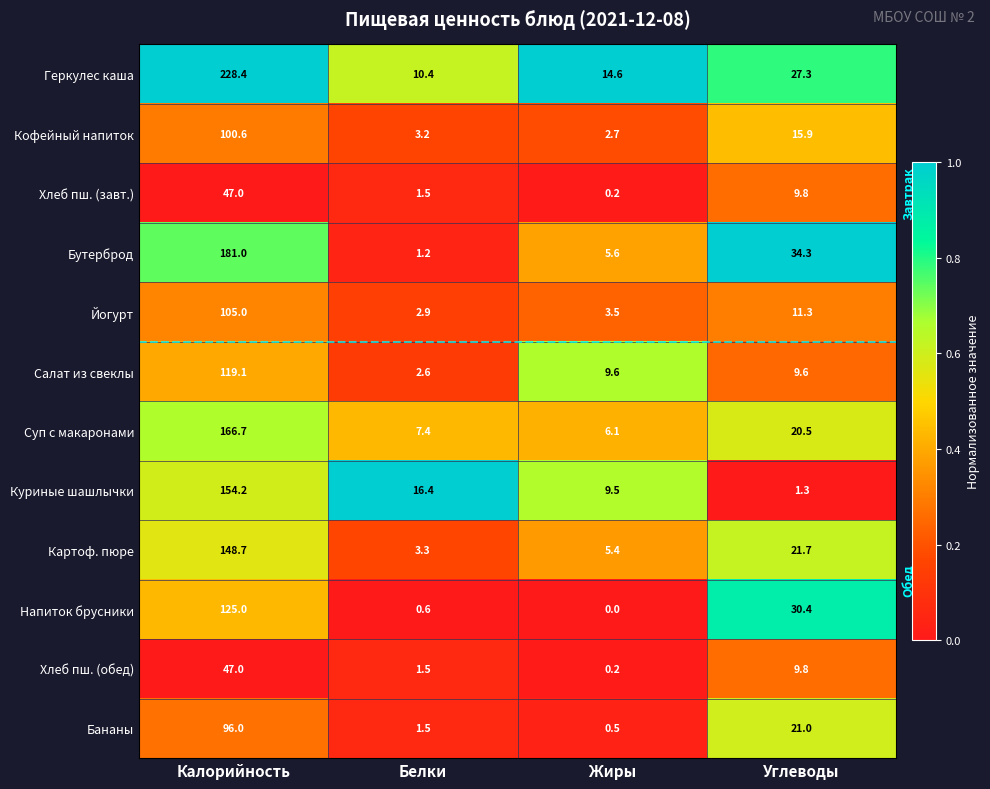

Which category has the lowest value across all series?

Жиры